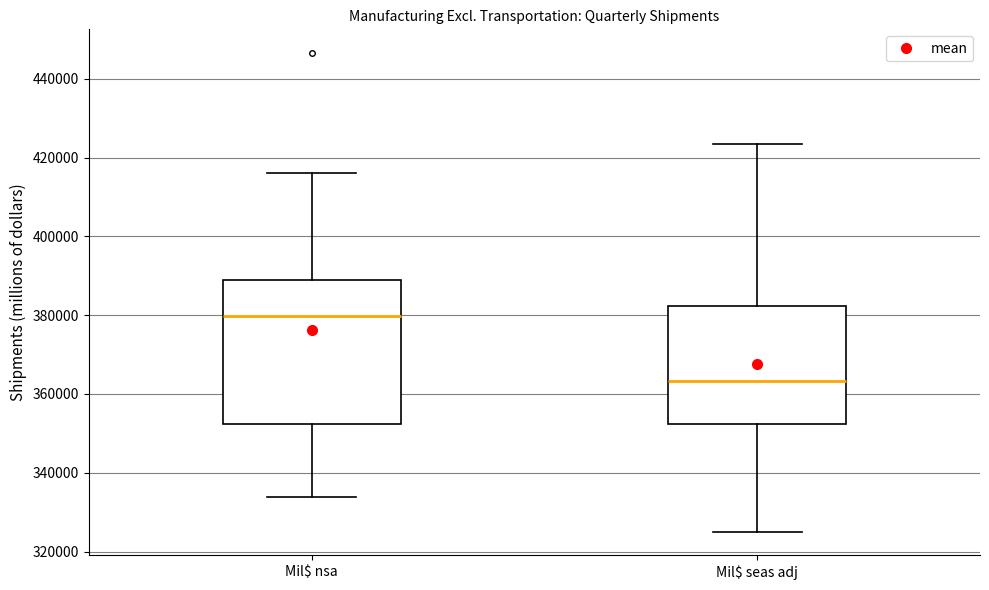

Comparing the boxes themselves (not the whiskers), which one is the tallest?

Mil$ nsa